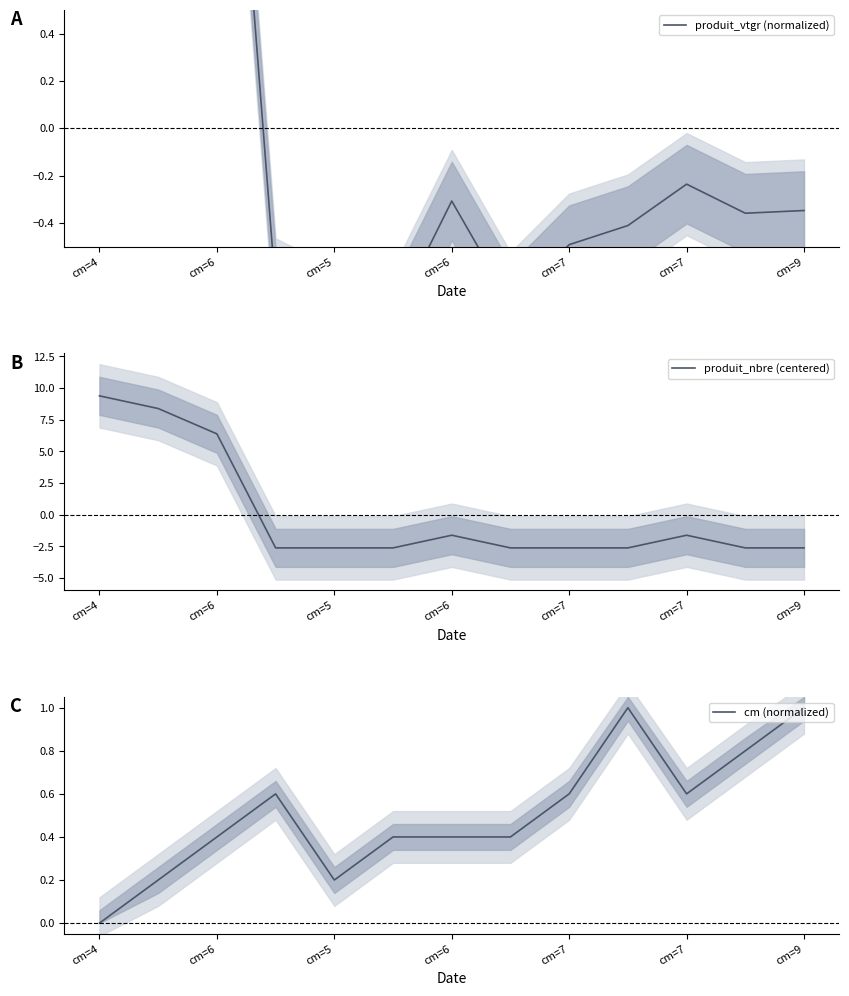

What is the maximum value for produit_nbre (centered)?

9.4